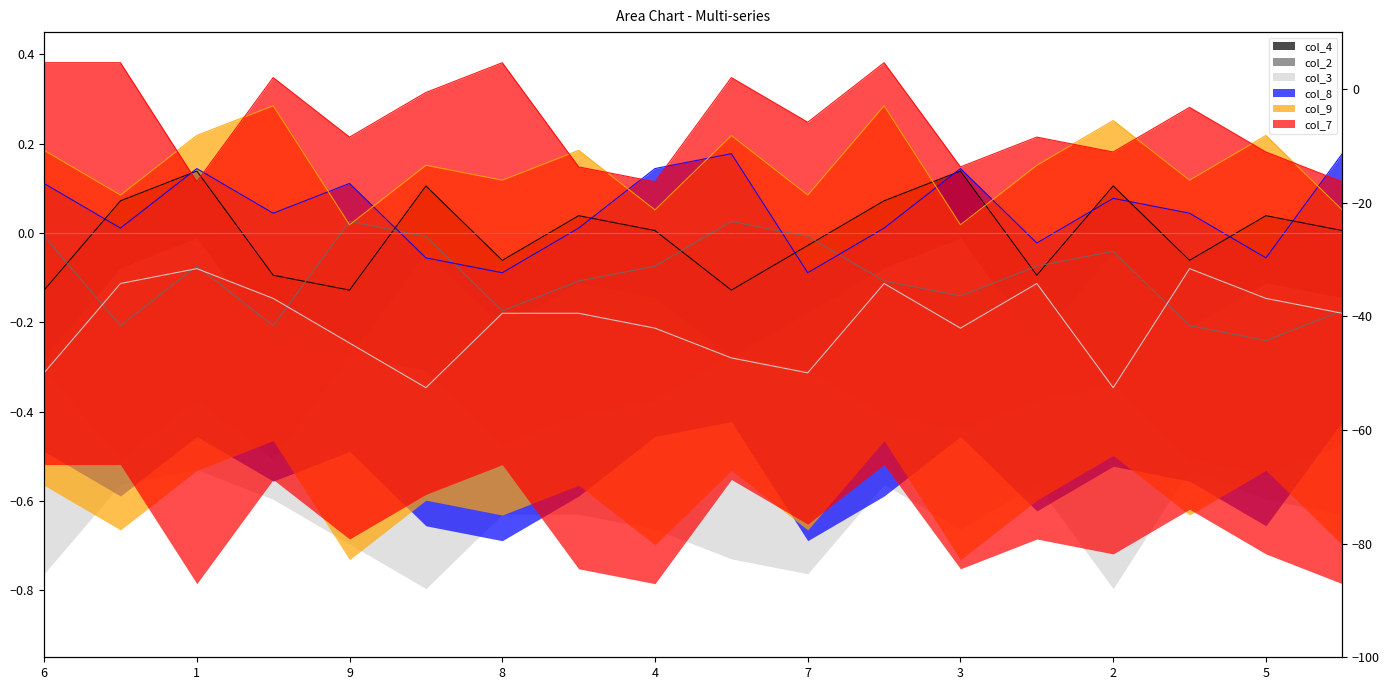

What is the total value across all series at 2?

0.2